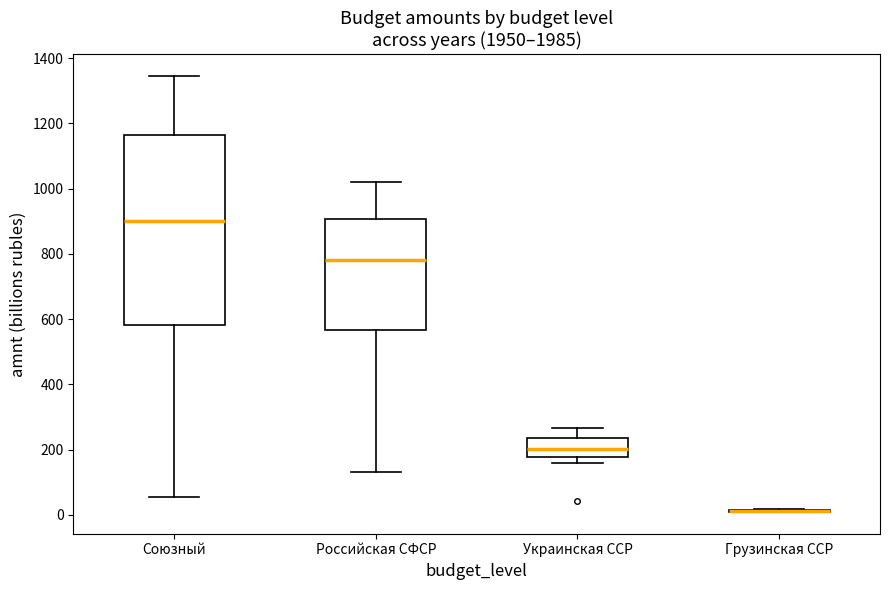

Comparing the boxes themselves (not the whiskers), which one is the tallest?

Союзный